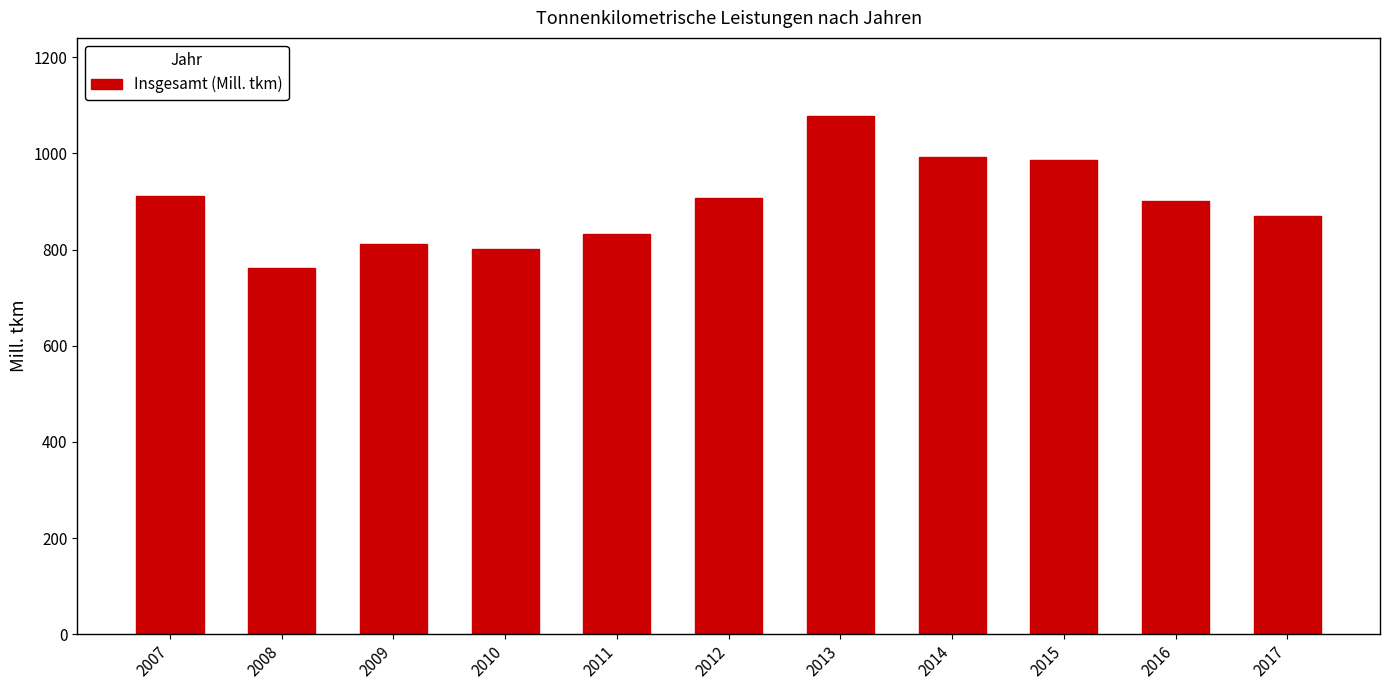

Count the number of data series in this chart.

1